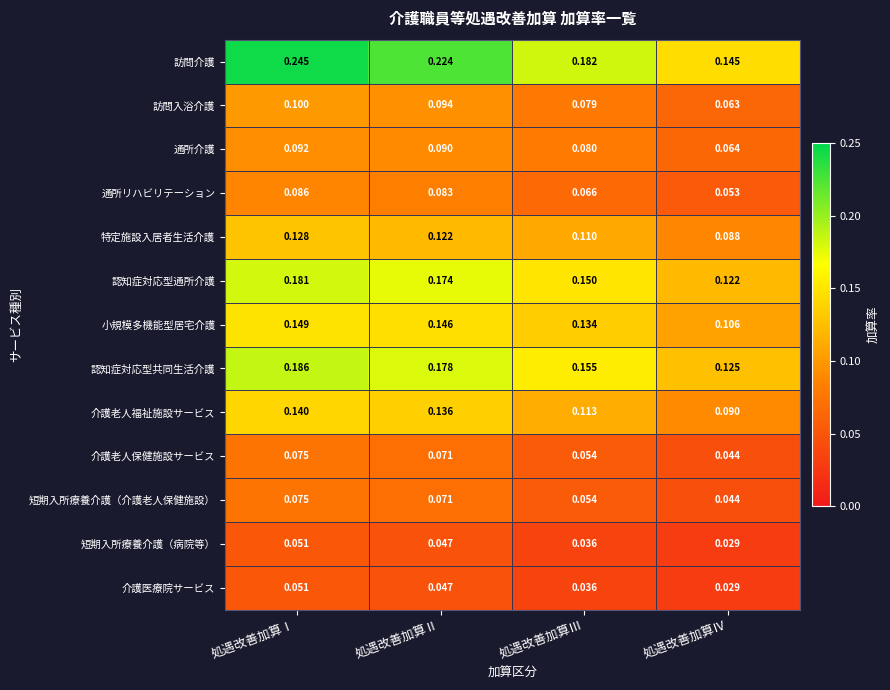

At which label is 特定施設入居者生活介護 closest to 0?

処遇改善加算Ⅳ